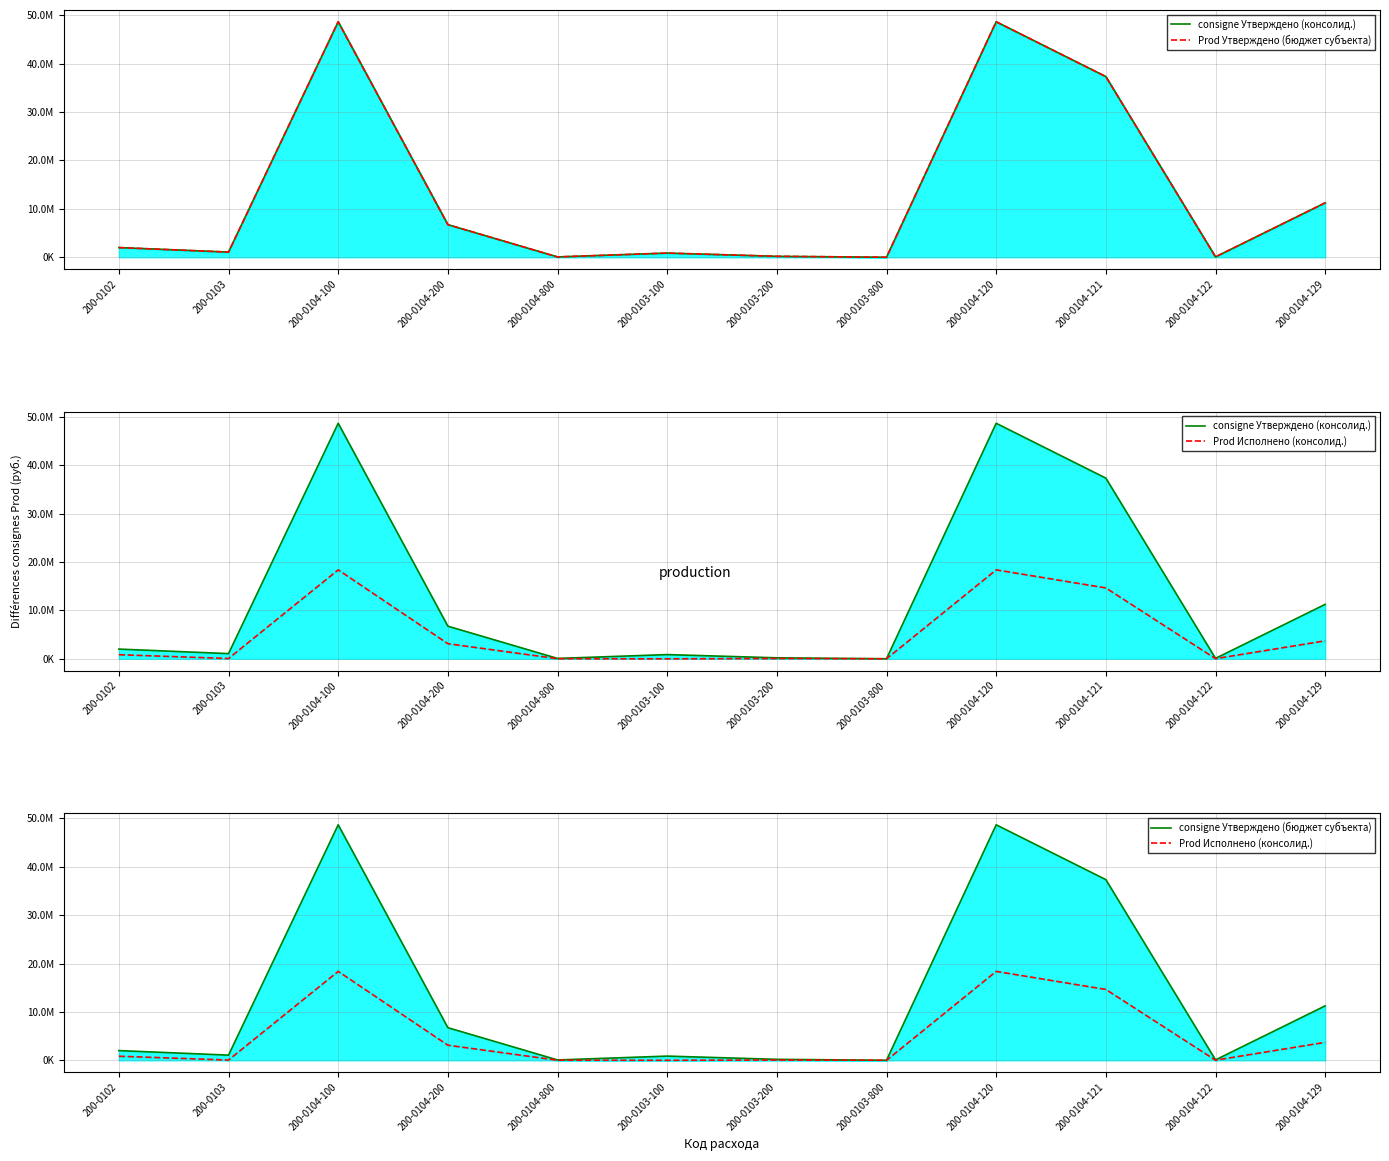

List the labels in order of Prod Исполнено (консолид.) value, smallest first.

200-0103-100, 200-0103-800, 200-0104-800, 200-0104-122, 200-0103-200, 200-0103, 200-0102, 200-0104-200, 200-0104-129, 200-0104-121, 200-0104-100, 200-0104-120